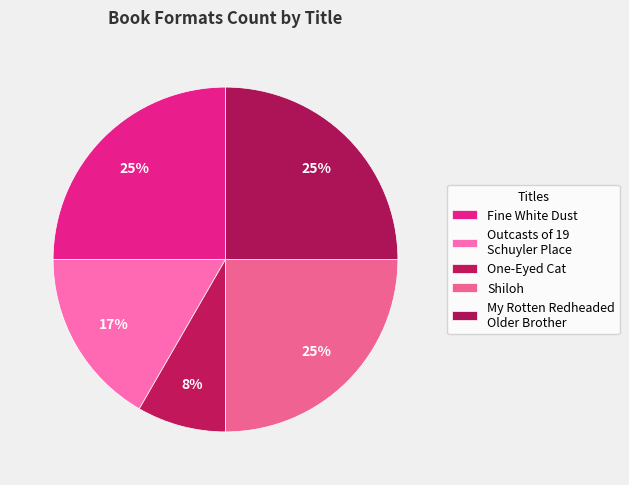

Count the number of slices in the pie.

5